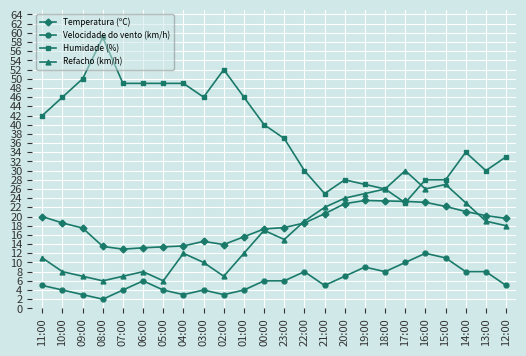

True or false: Velocidade do vento (km/h) and Refacho (km/h) cross at least once.

False